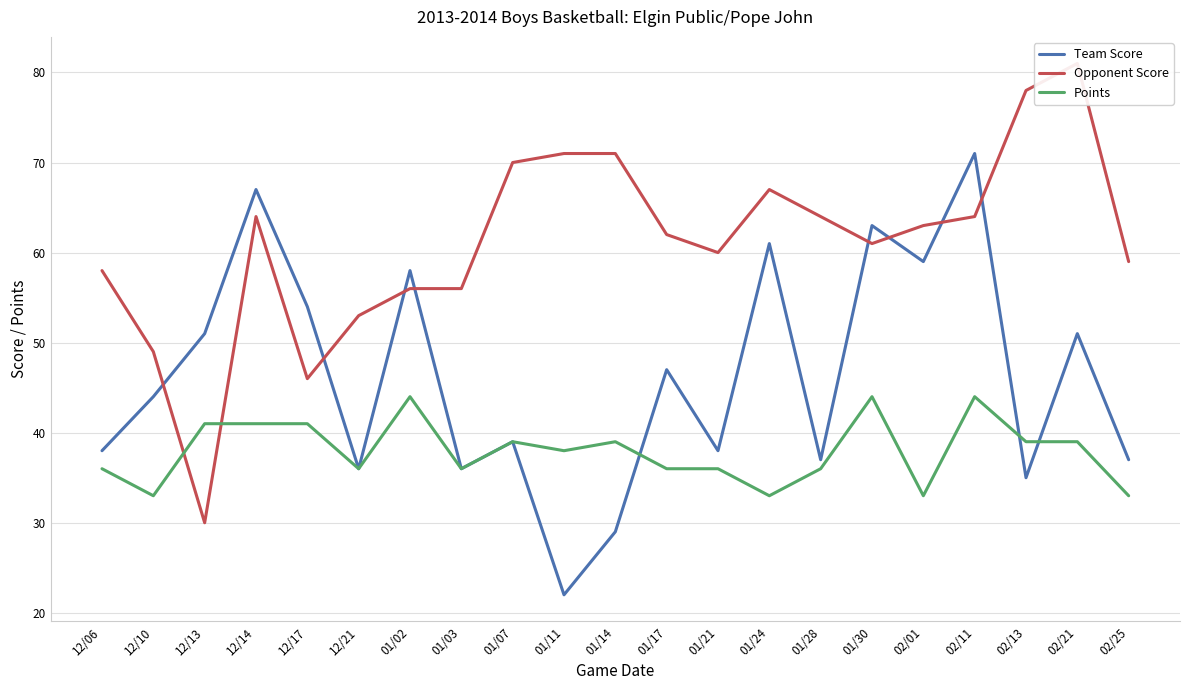

Is the value of Opponent Score at 01/02 greater than the value of Team Score at 02/25?

Yes